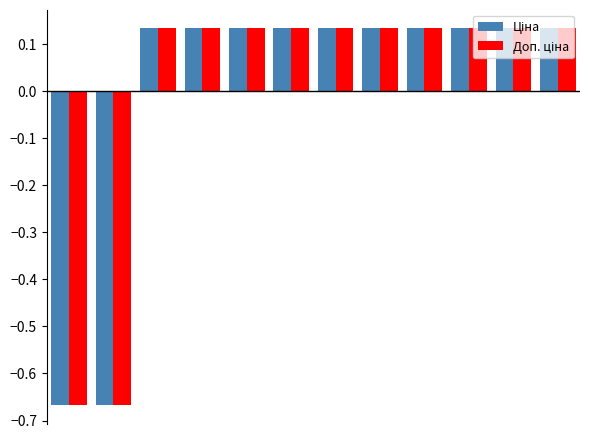

At how many categories does at least one series exceed 0?

10